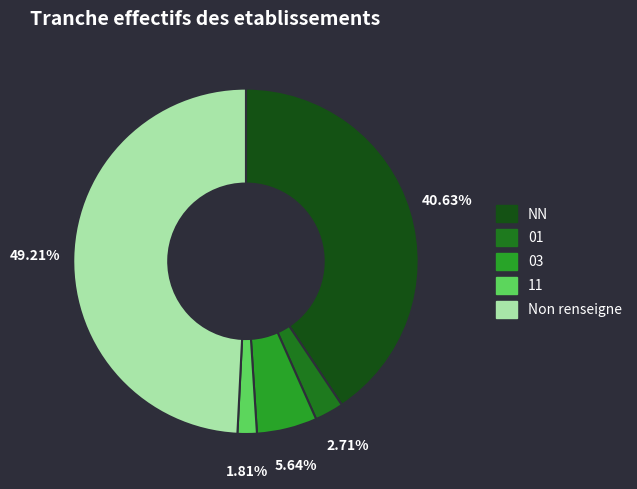

What percentage is the 01 slice, to the nearest percent?

3%